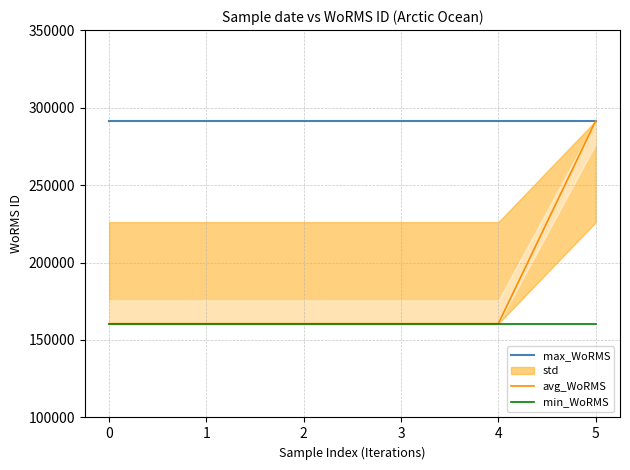

True or false: max_WoRMS has more than 2 interior local peaks.

False